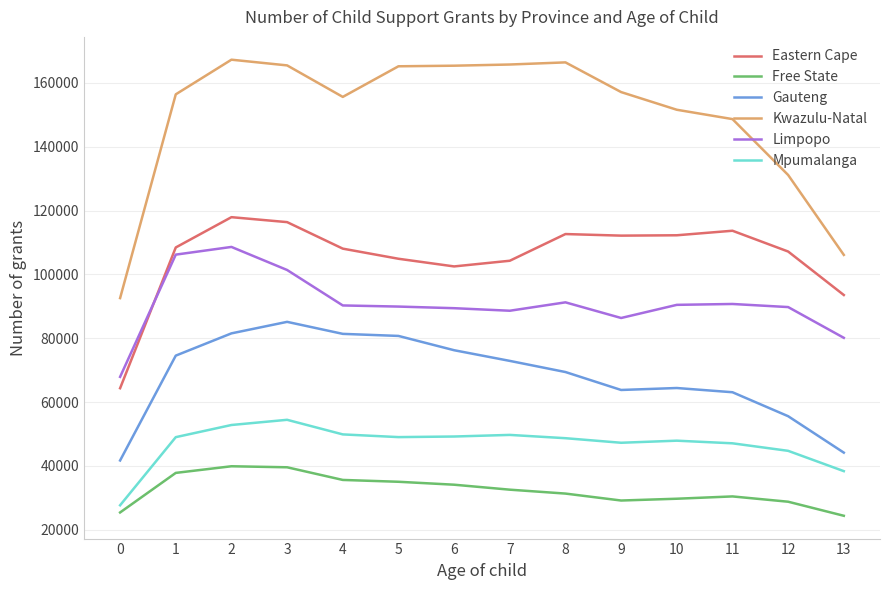

Is the value of Mpumalanga at 7 greater than the value of Free State at 5?

Yes